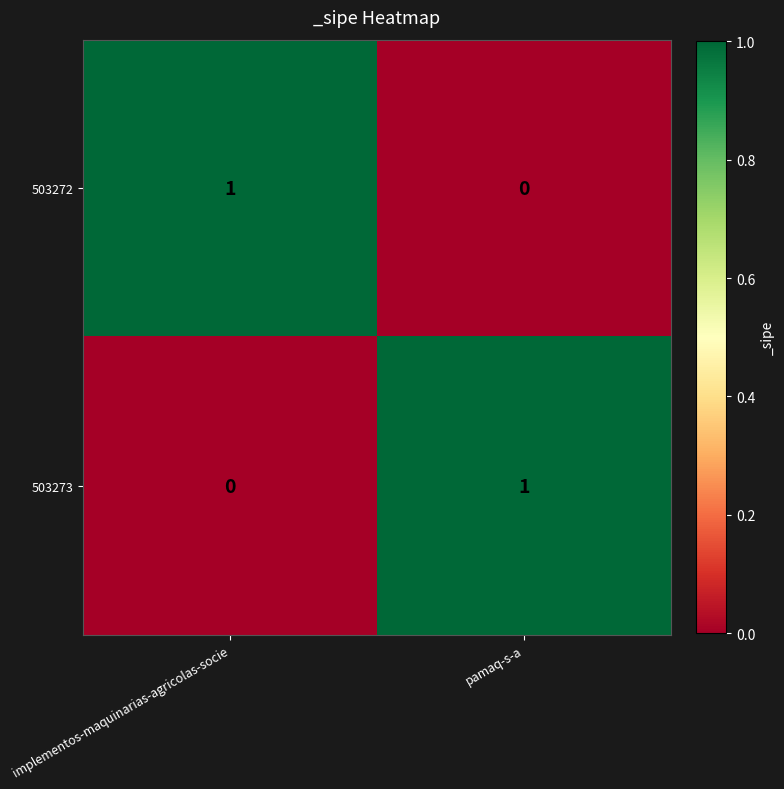

How many categories are shown in the chart?

2